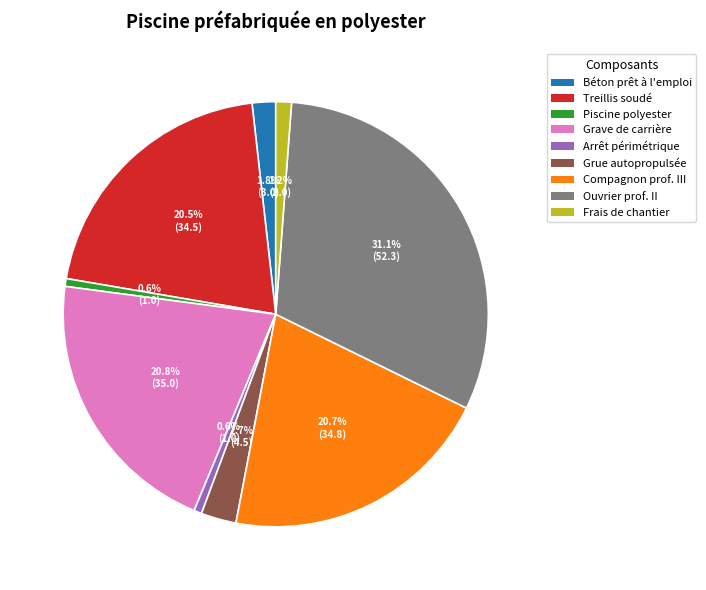

Is there a majority slice in this chart?

No